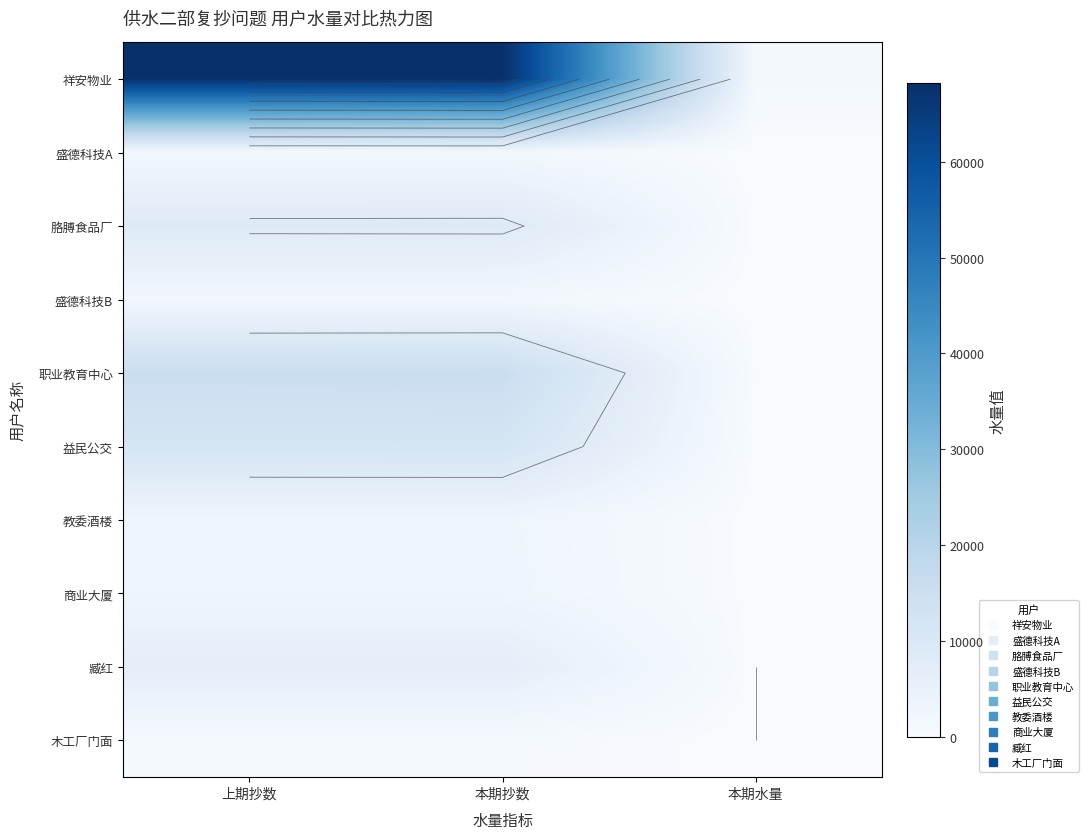

Where is 益民公交 nearest to the value 5874?

上期抄数